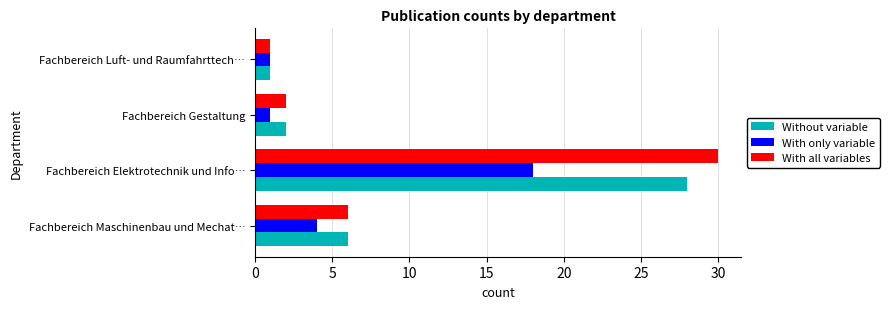

What is the spread (max minus min) of values at Fachbereich Elektrotechnik und Info…?

12